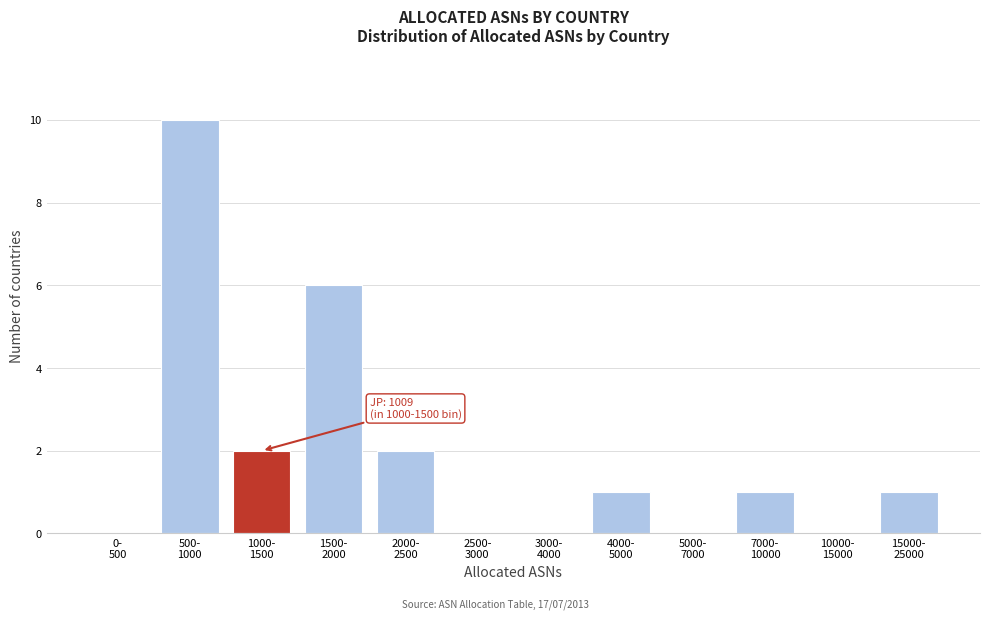

What is the sum of all values?

23